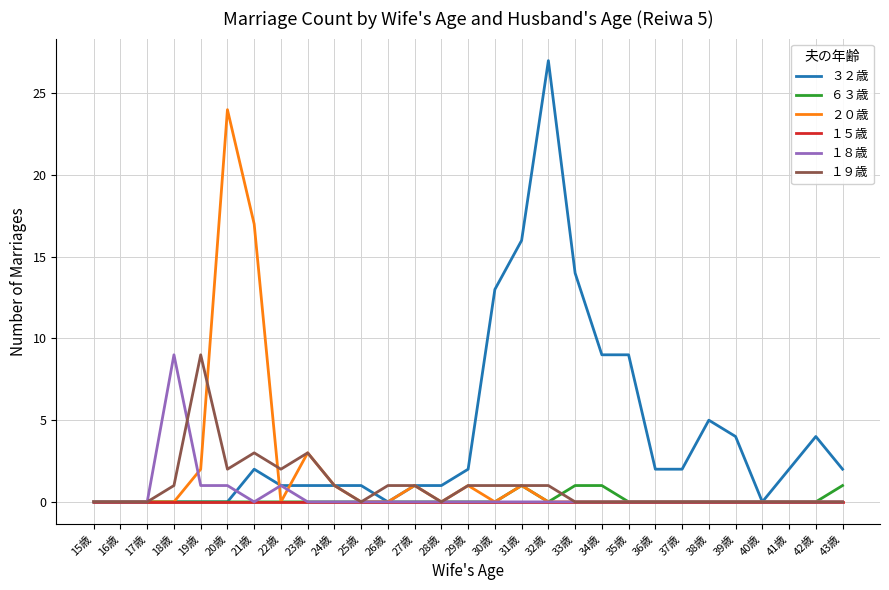

Where is ２０歳 nearest to the value 12?

21歳